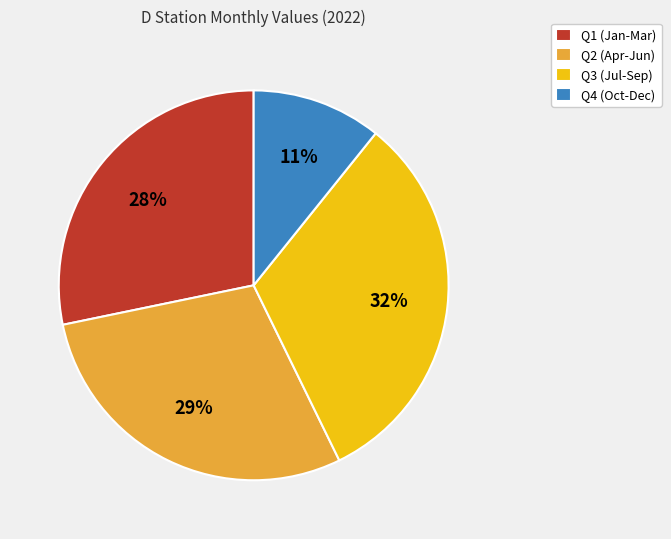

Which category has the biggest portion of the pie?

Q3 (Jul-Sep)